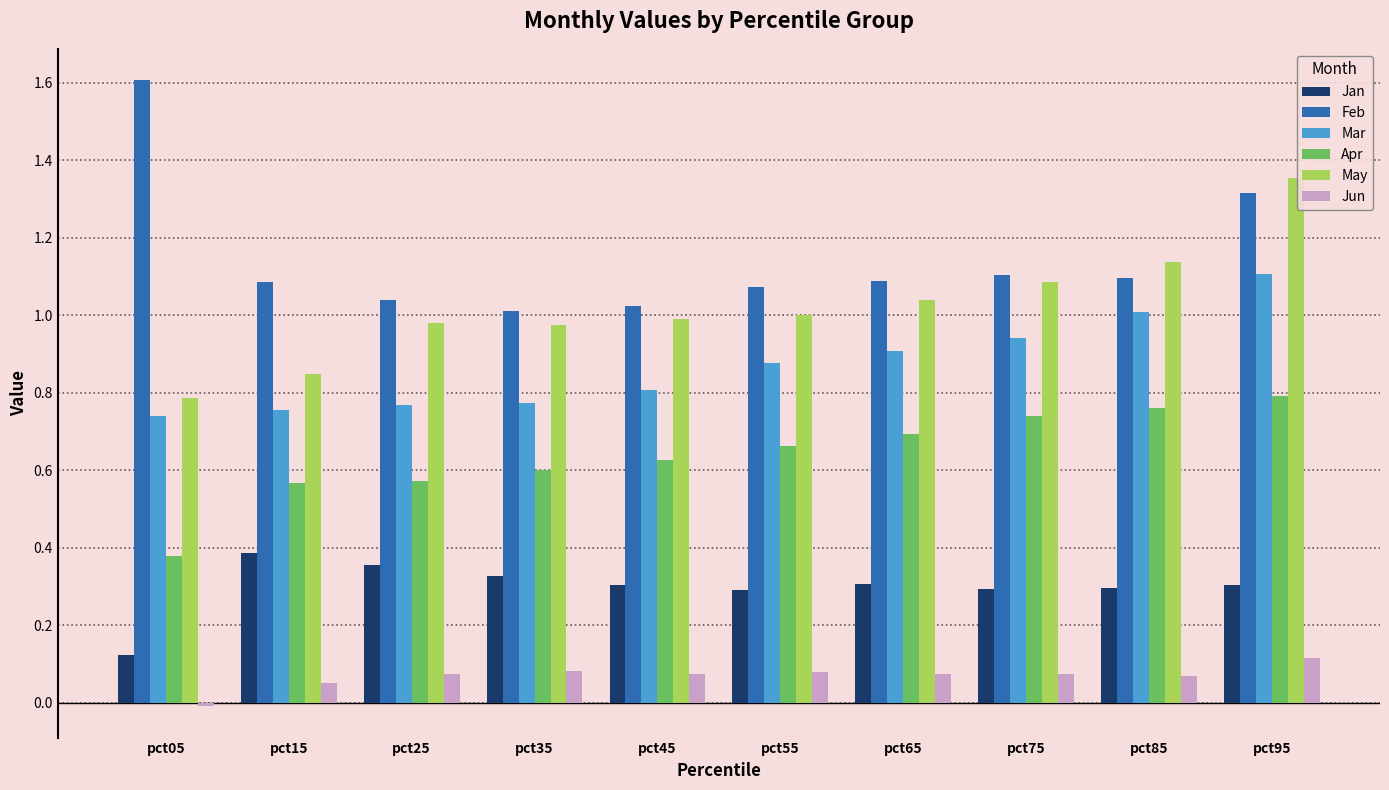

Does the chart contain stacked bars?

No